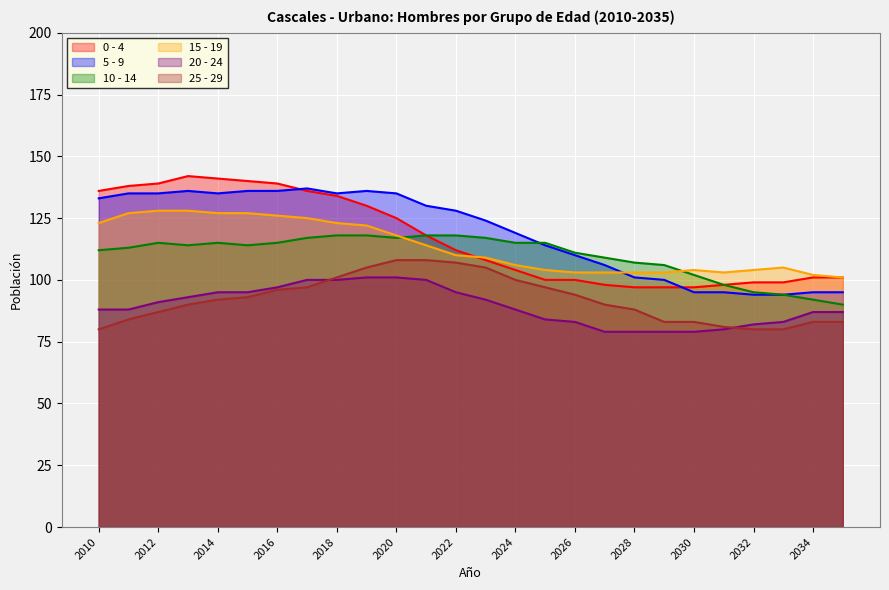

The value of 15 - 19 at 2023 is 109. True or false?

True